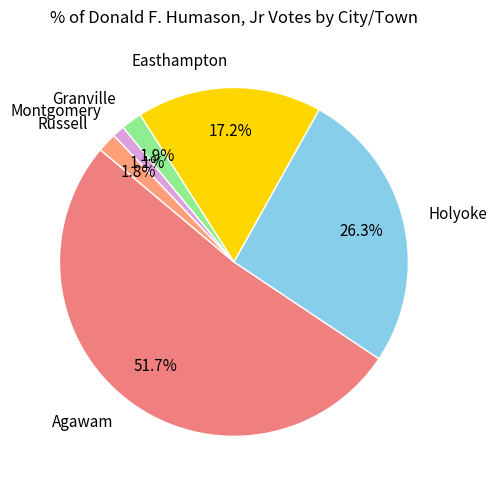

The Montgomery slice represents 1% of the pie. True or false?

True